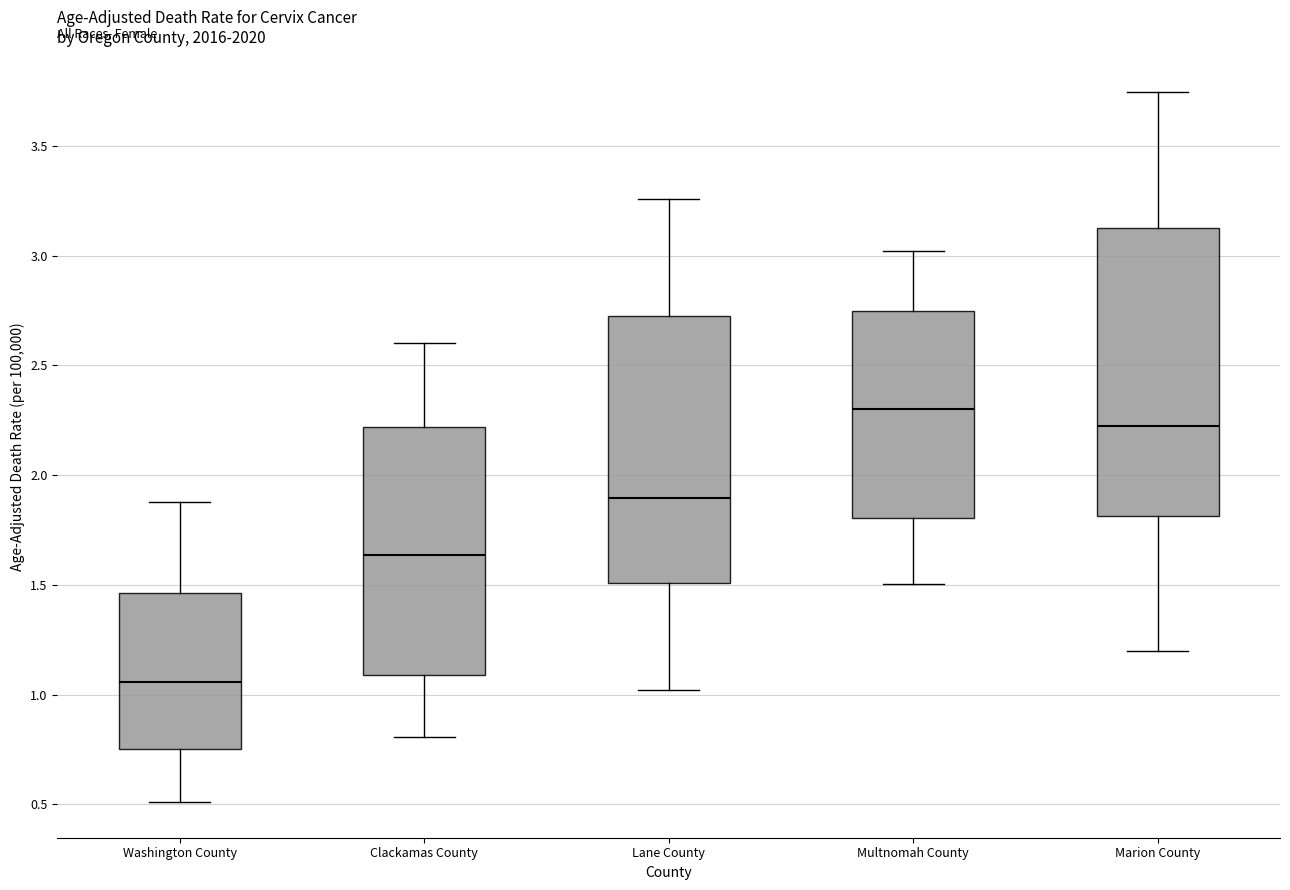

Reading left to right, read every box against the y-axis: the position of its median line, the range the box covers, and the ends of its whiskers. The values are not printed on the chart, so give them approximately, as read against the axis.

Washington County: median 1.05, box 0.75 to 1.45, whiskers 0.50 to 1.90
Clackamas County: median 1.65, box 1.10 to 2.20, whiskers 0.80 to 2.60
Lane County: median 1.90, box 1.50 to 2.70, whiskers 1.00 to 3.25
Multnomah County: median 2.30, box 1.80 to 2.75, whiskers 1.50 to 3.00
Marion County: median 2.20, box 1.80 to 3.15, whiskers 1.20 to 3.75